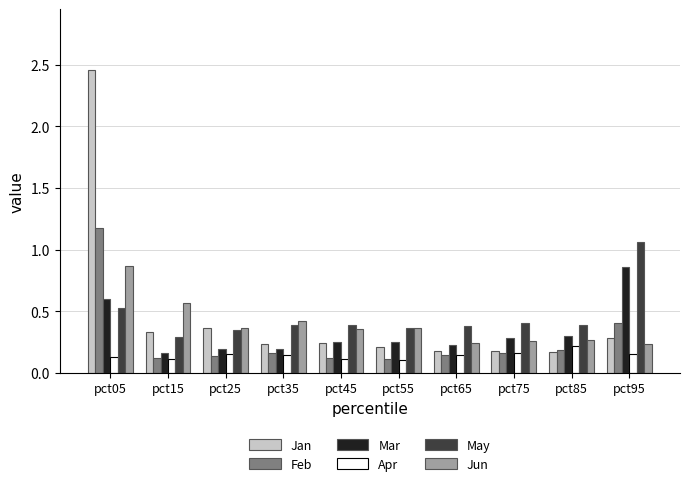

The May series shows 0.4 at pct65. True or false?

True